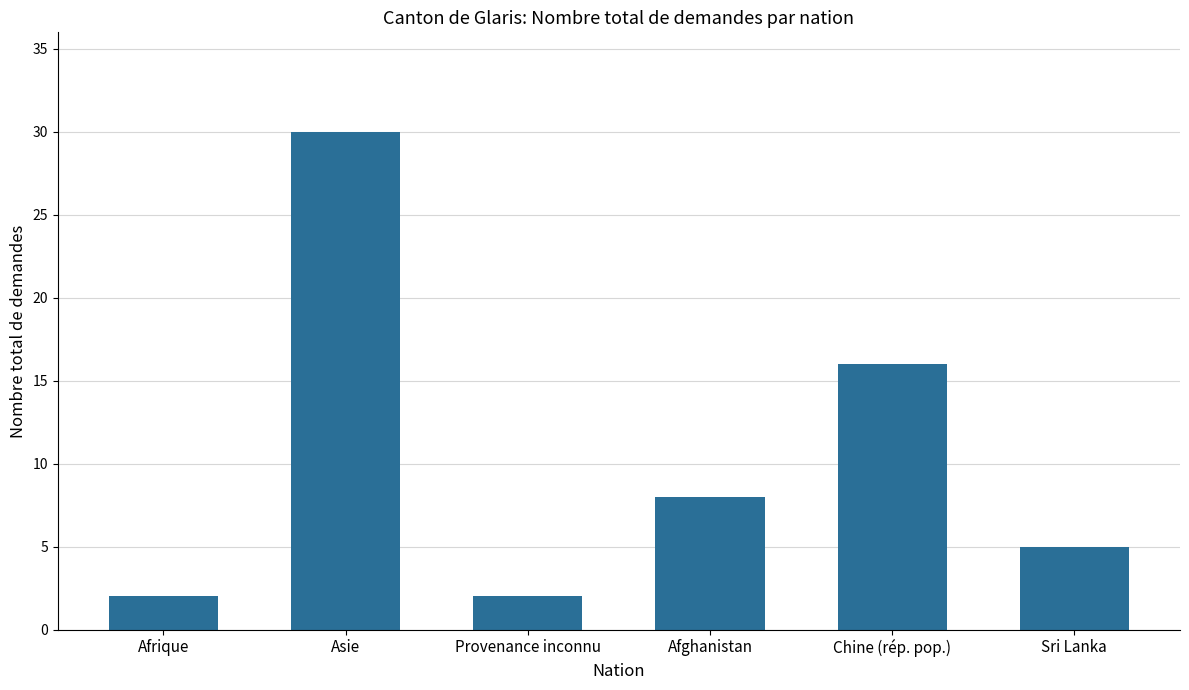

What is the ratio of the value at Sri Lanka to the value at Afghanistan?

0.6